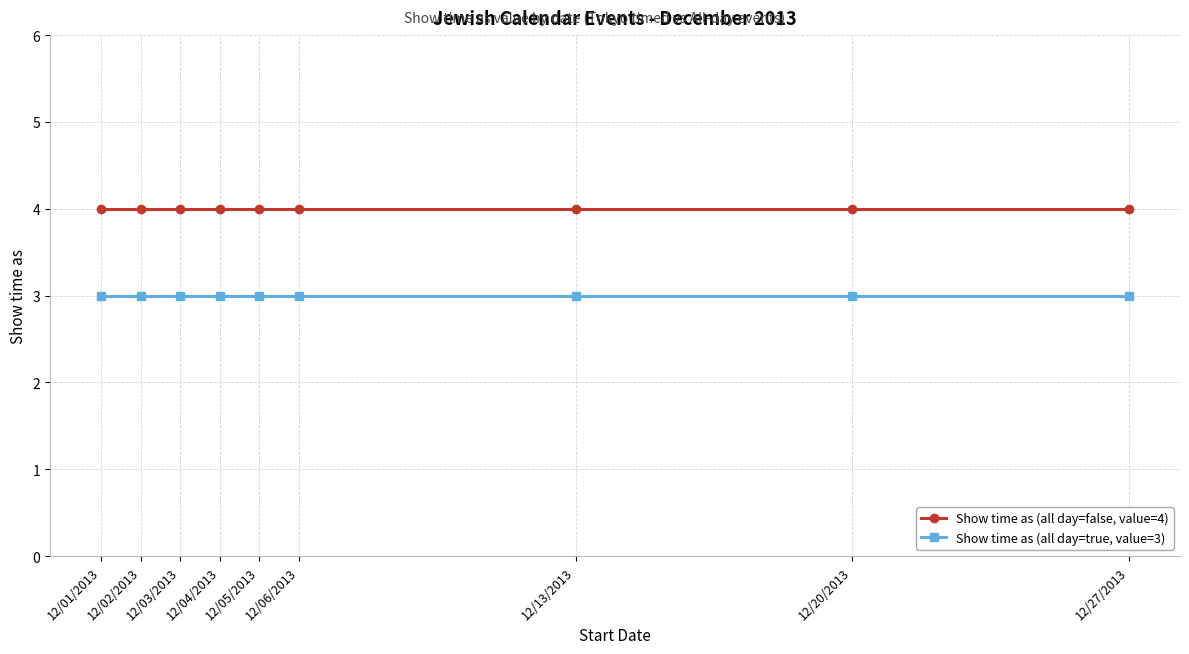

True or false: Show time as (all day=true, value=3) has a value of 3 at 12/13/2013.

True